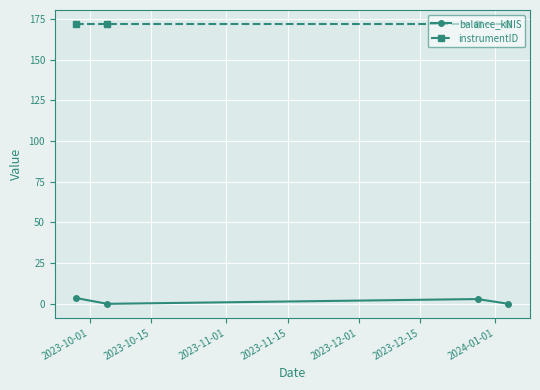

Does the chart have visible grid lines?

Yes